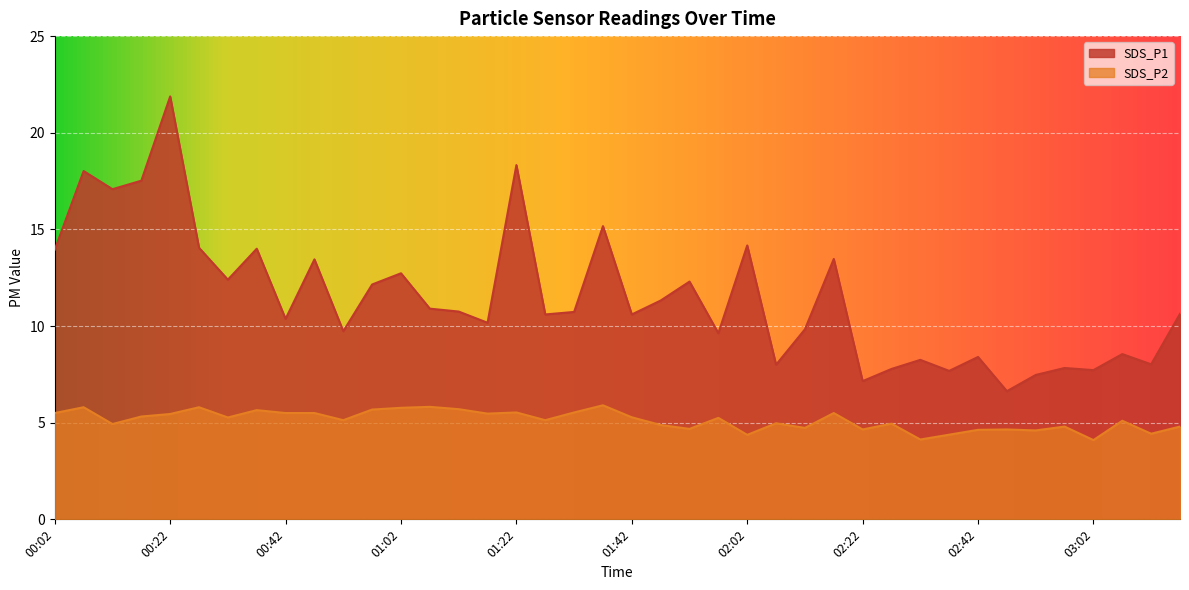

Rank the series at 01:22 from highest to lowest value.

SDS_P1, SDS_P2